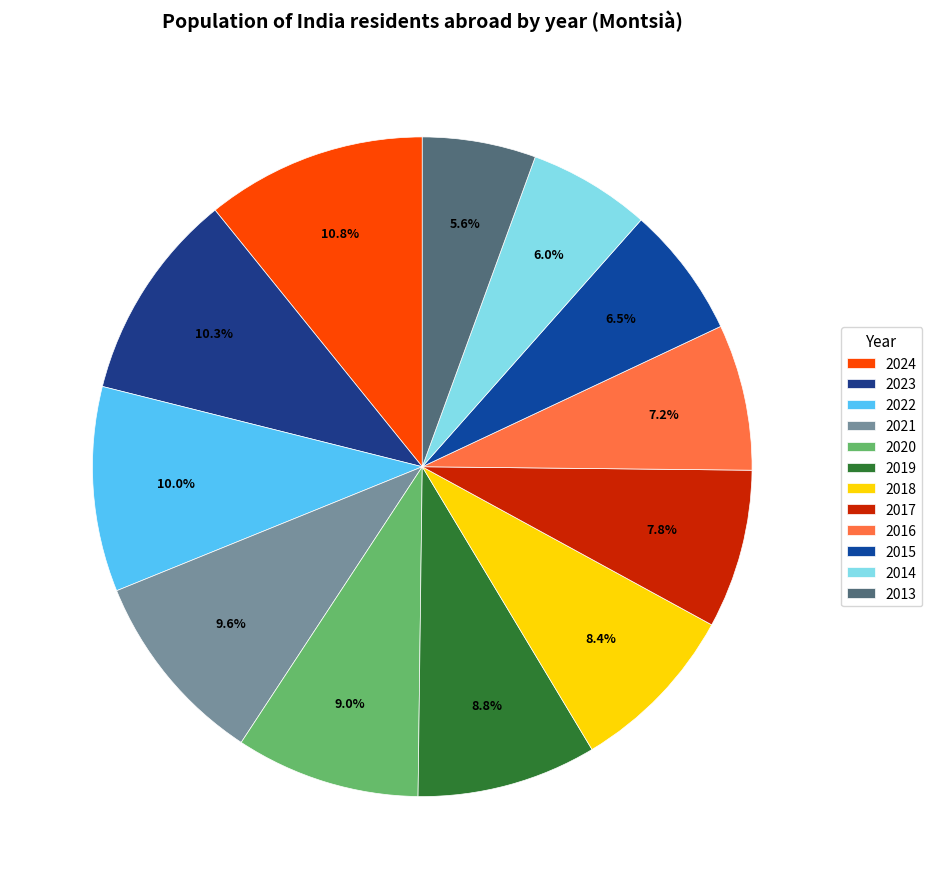

Is it true that 2017 is 8% of the pie?

True